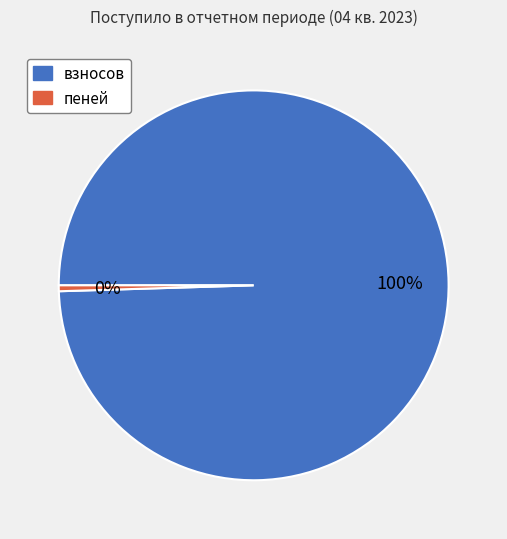

To the nearest percent, what is the average slice percentage?

50%